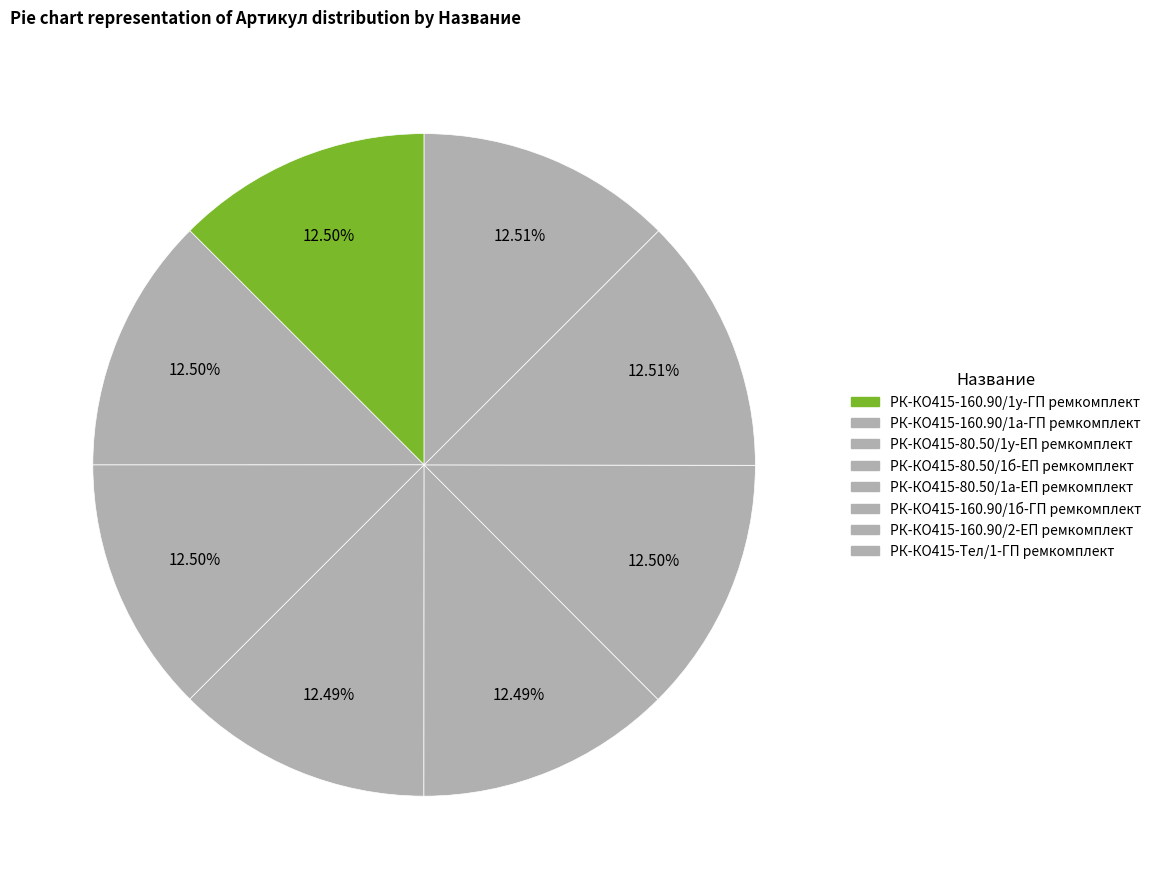

How many segments does this pie chart have?

8